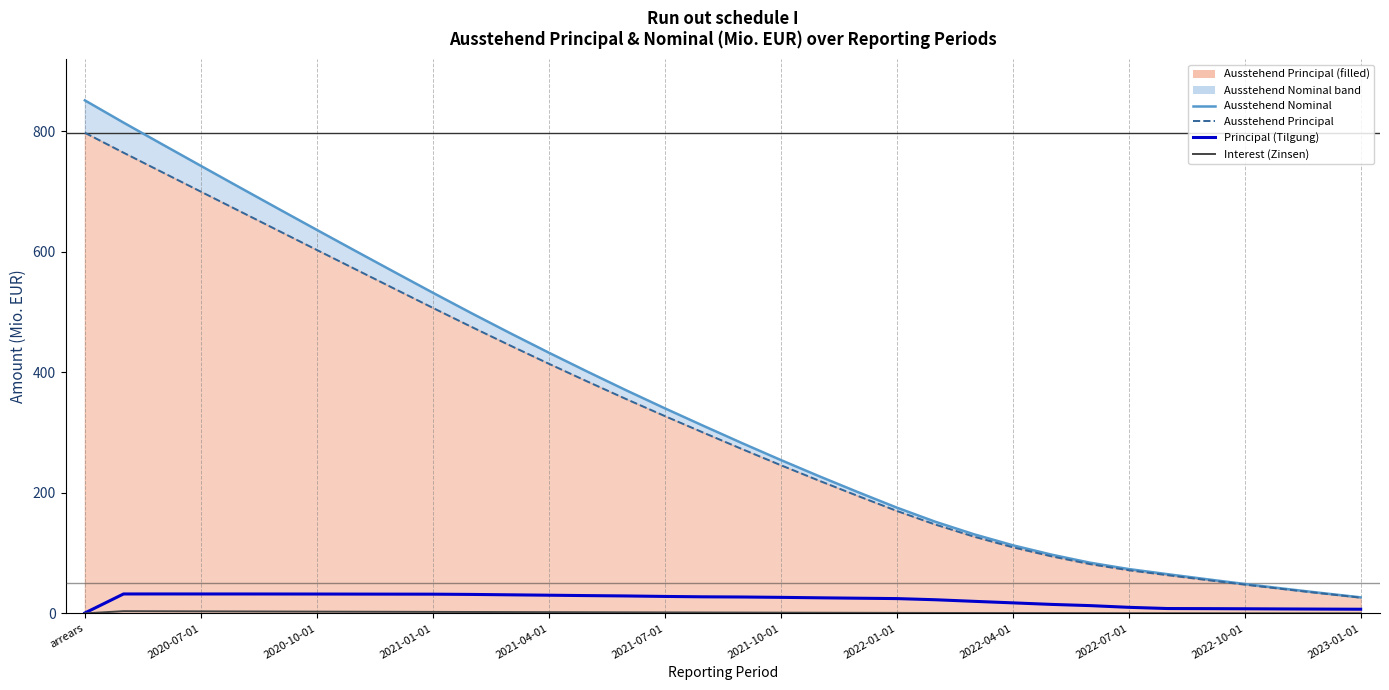

How many values in the Interest (Zinsen) series exceed 1?

20